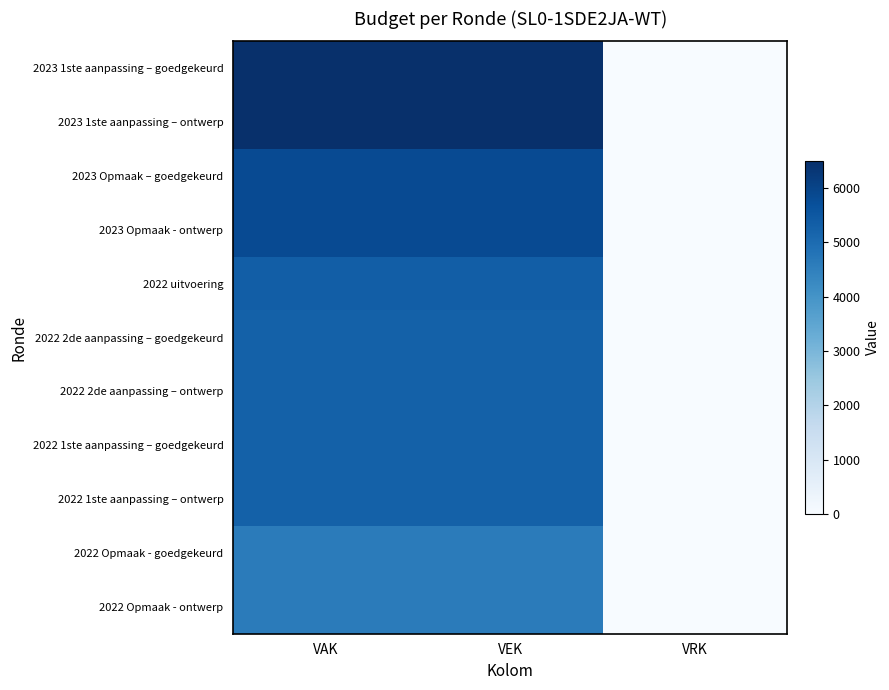

At which category is the sum across all series the highest?

VAK